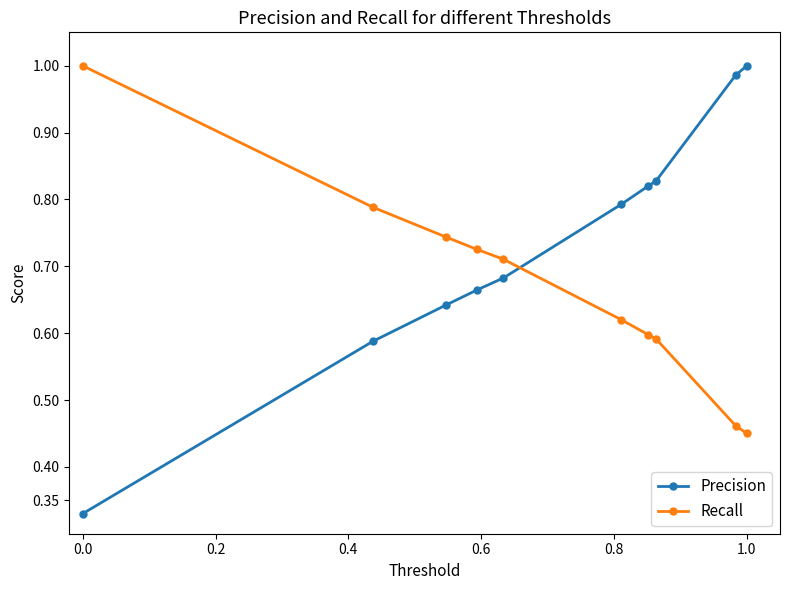

What is the sum of all Recall values?

6.7